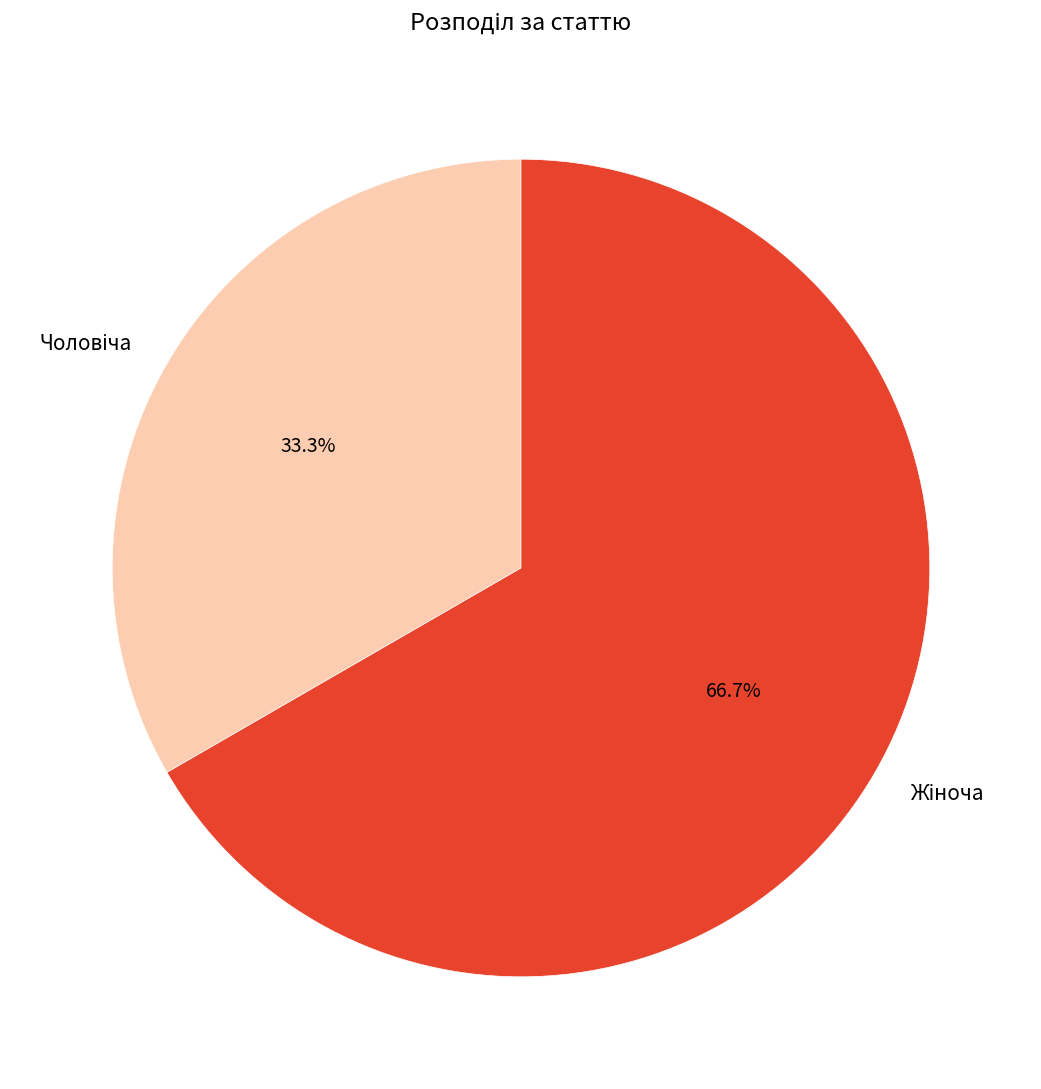

Is there a majority slice in this chart?

Yes